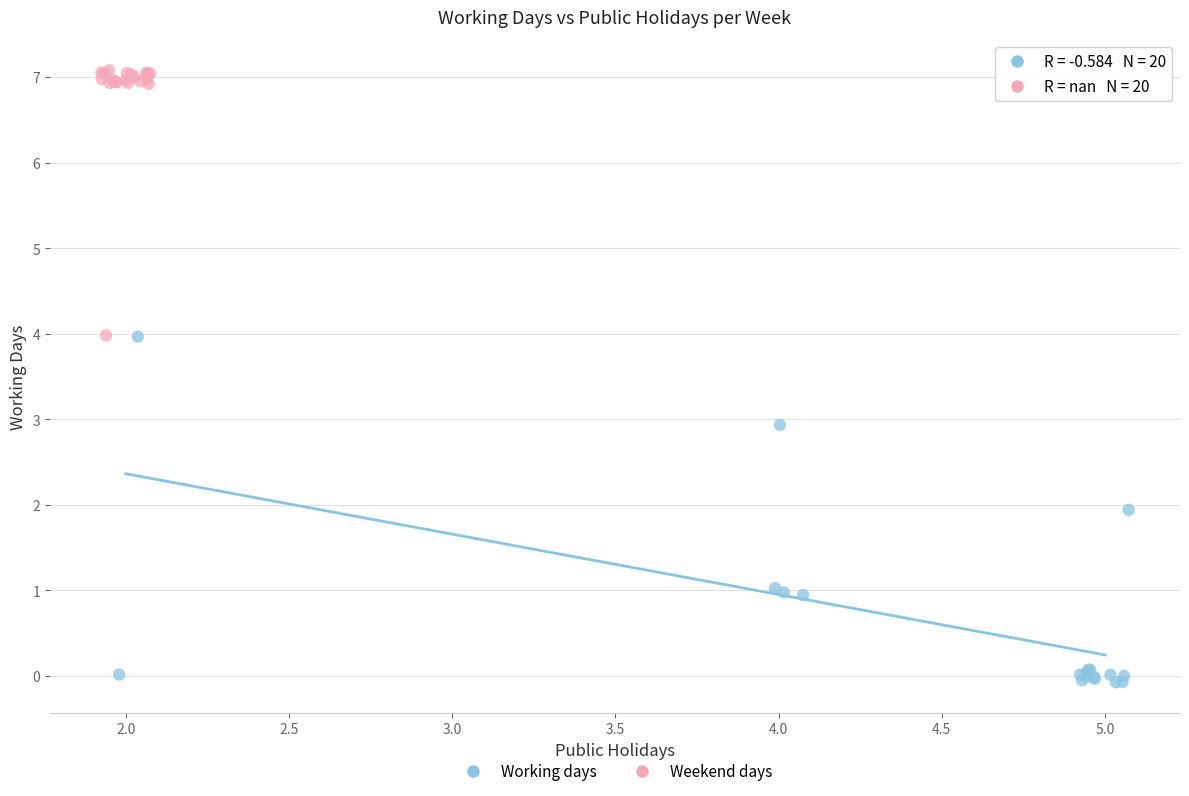

Which series reaches the minimum Y coordinate?

Working days